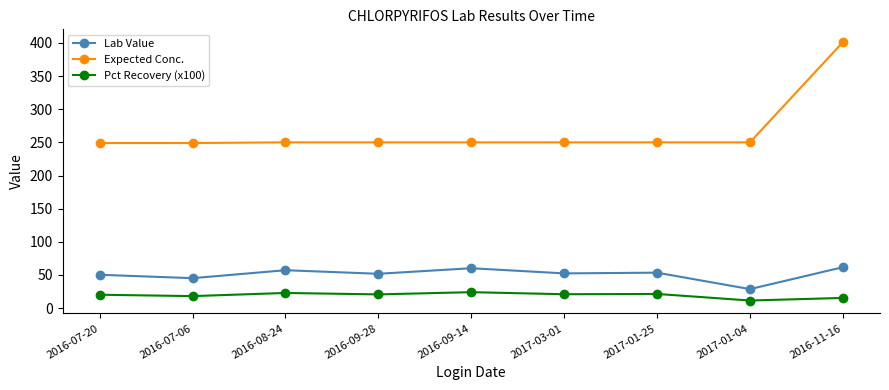

What are all the series names shown in the legend?

Lab Value, Expected Conc., Pct Recovery (x100)